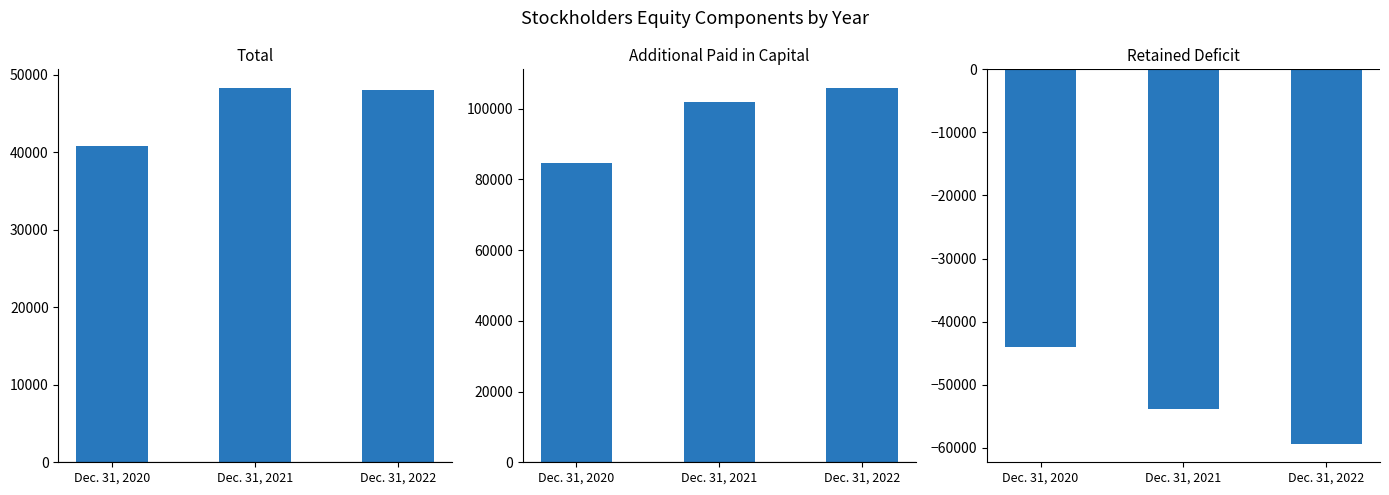

The value of Retained Deficit at Dec. 31, 2020 is -15843. True or false?

False